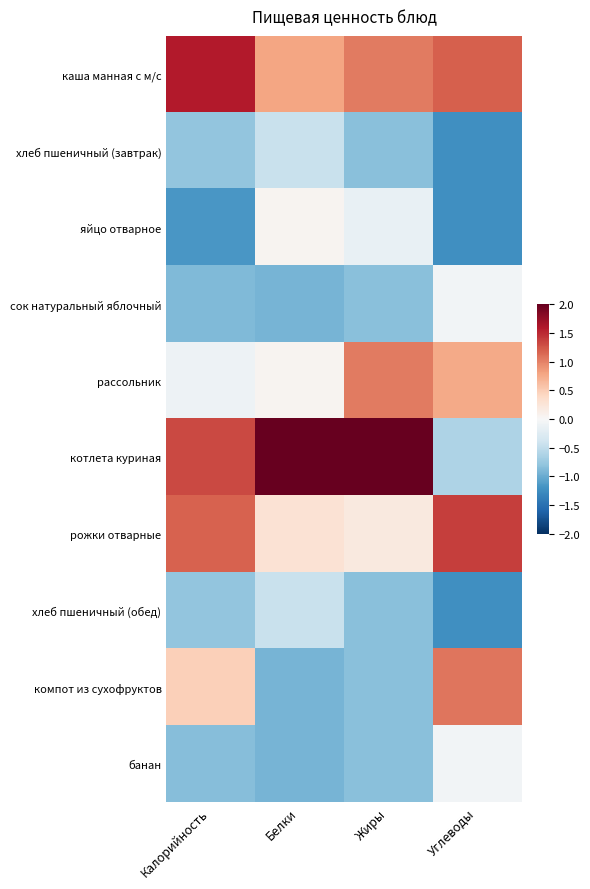

At how many categories does at least one series exceed 1?

4